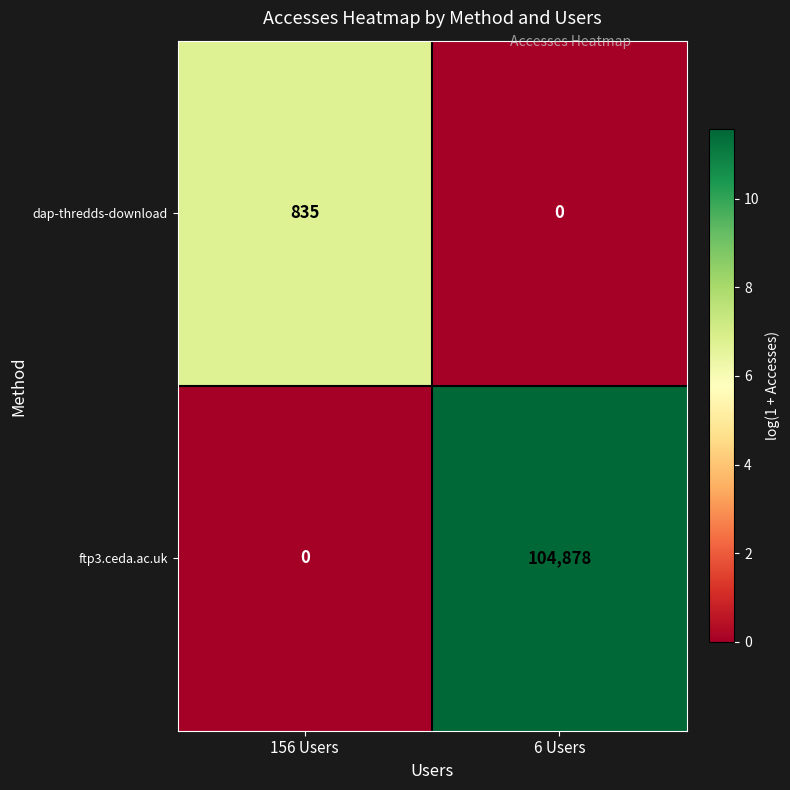

List the labels in order of ftp3.ceda.ac.uk value, smallest first.

156 Users, 6 Users